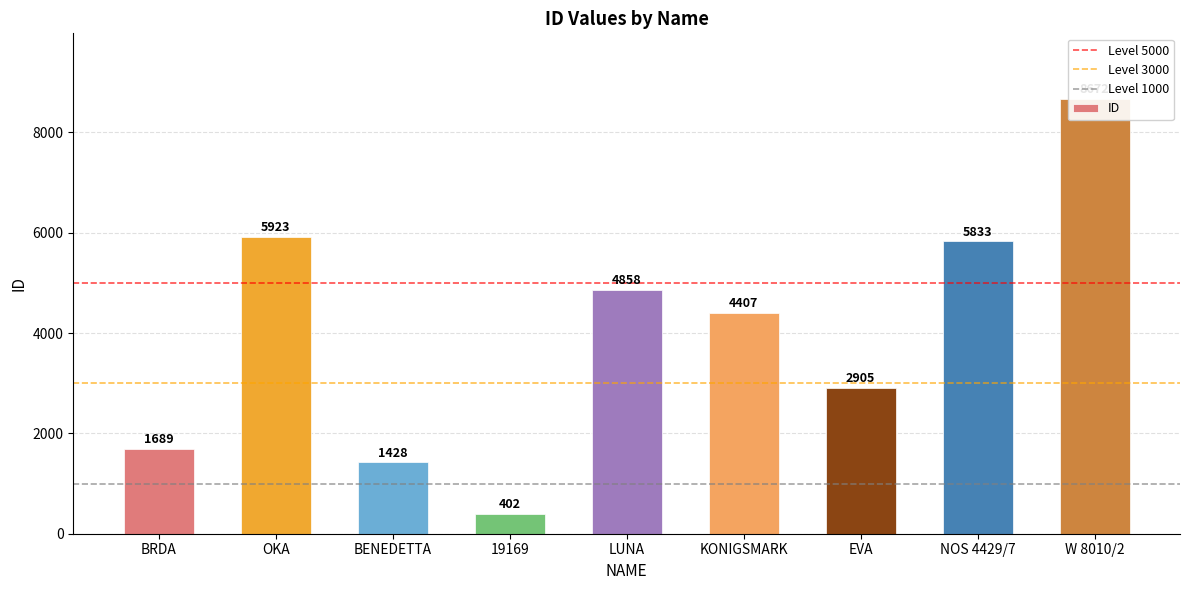

What is the value of the 8th bar from the left?

5833